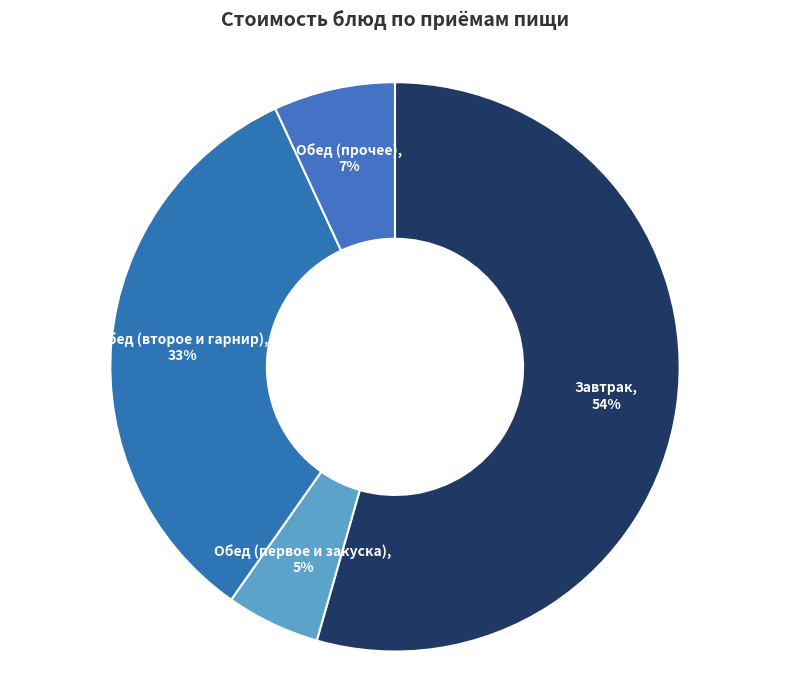

Count the number of slices in the pie.

4